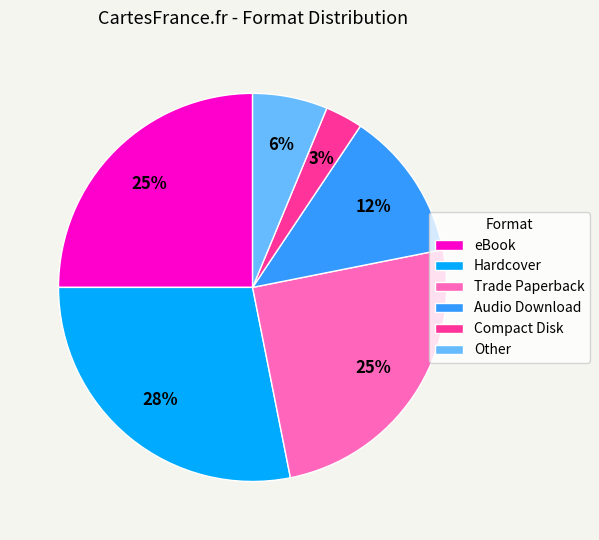

What percentage is the Hardcover slice, to the nearest percent?

28%